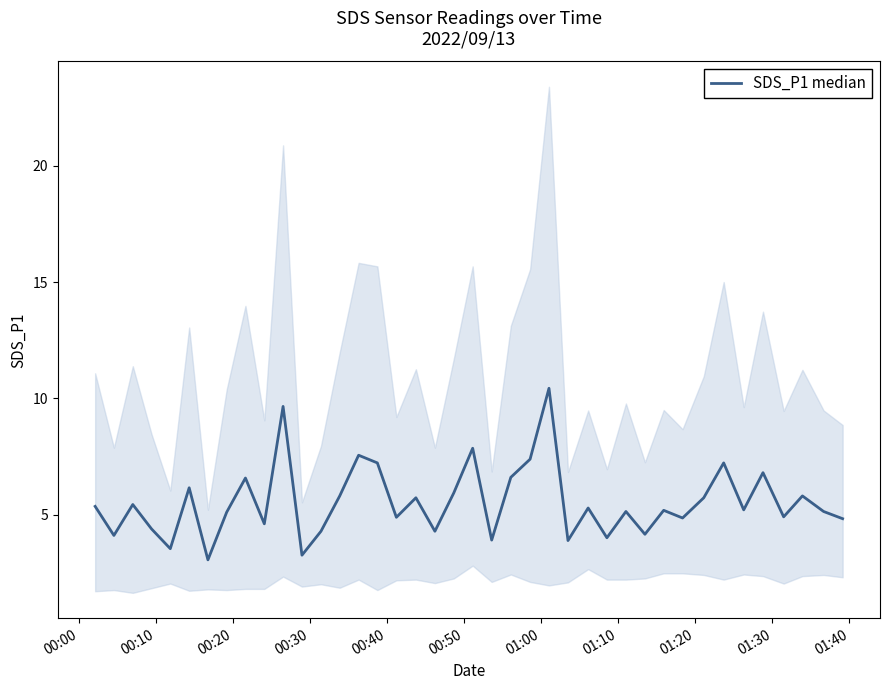

What is the sum of all values?

221.0